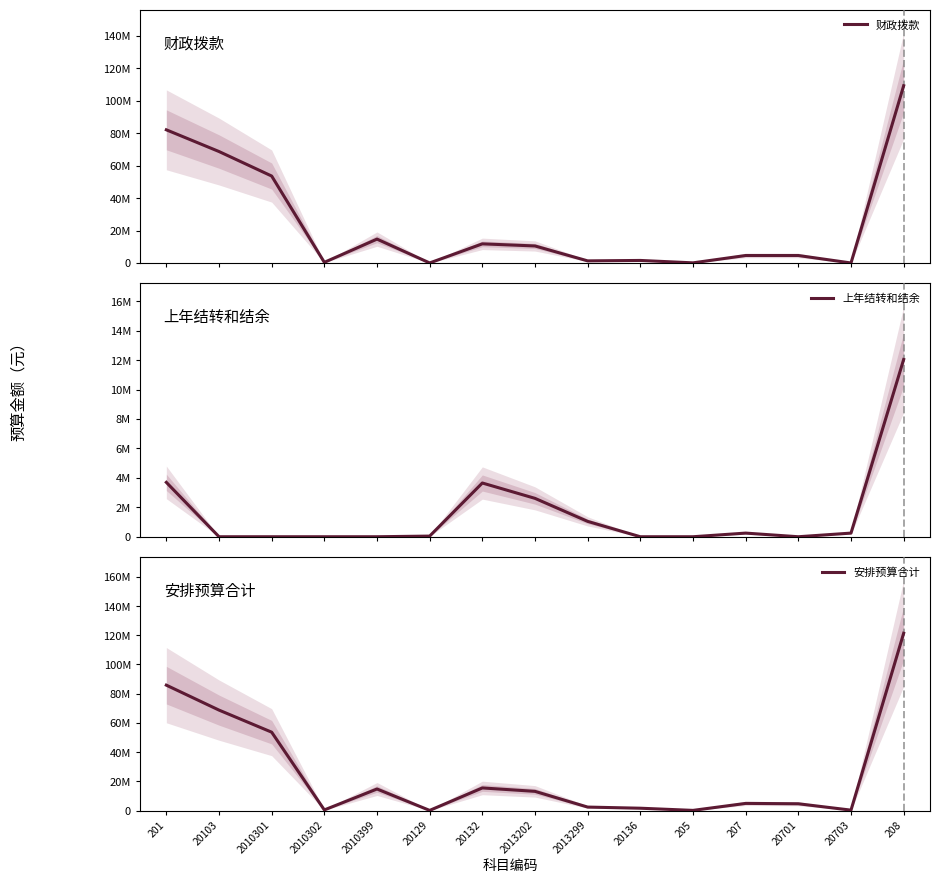

What is the difference between the highest and lowest values at 20103?

68746166.6